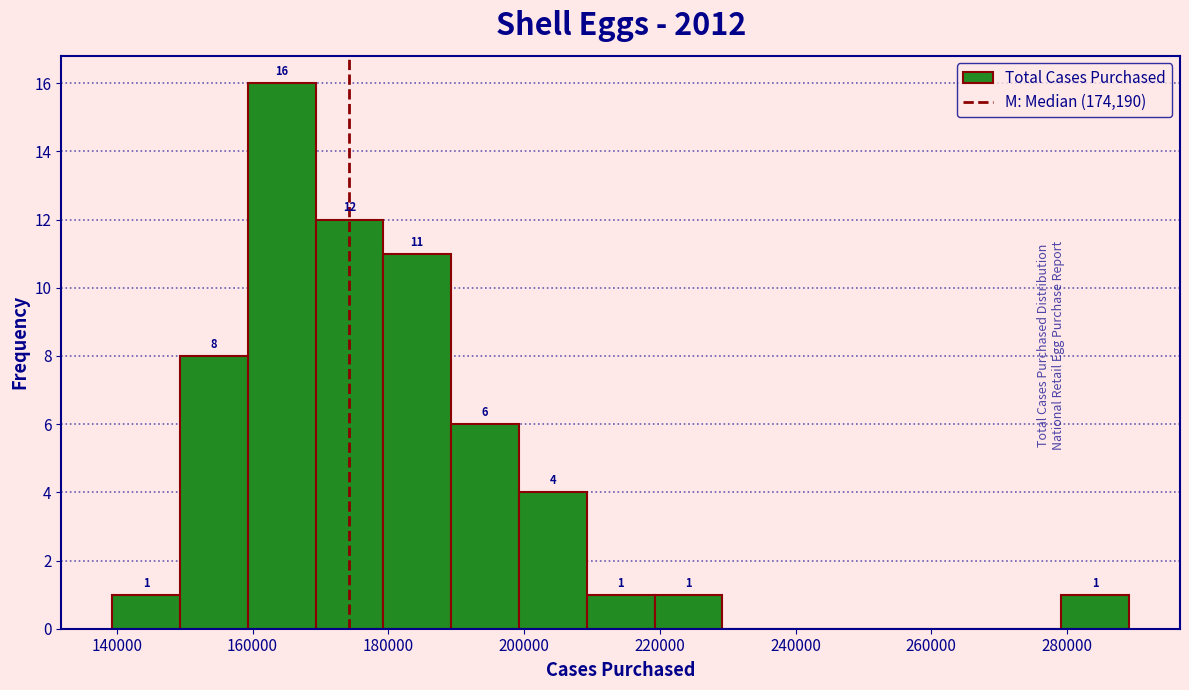

Which range on the x-axis has the tallest bar?

160000 to 170000